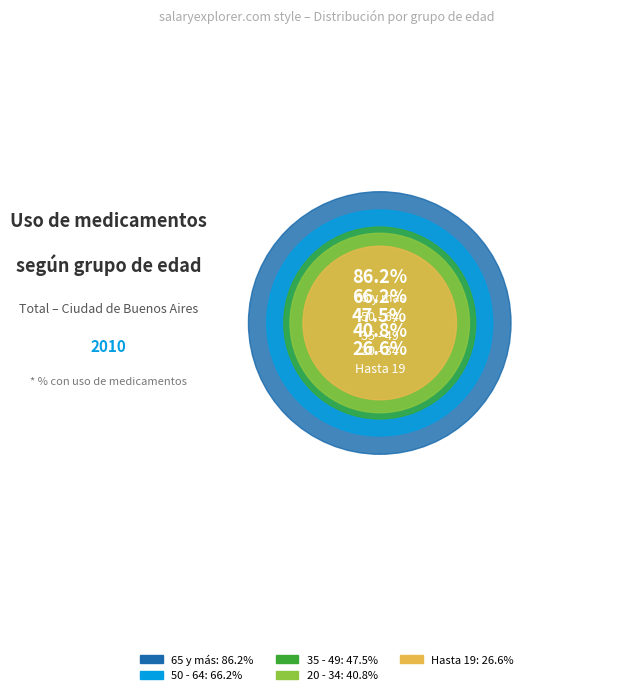

Which slice is the smallest?

Hasta 19